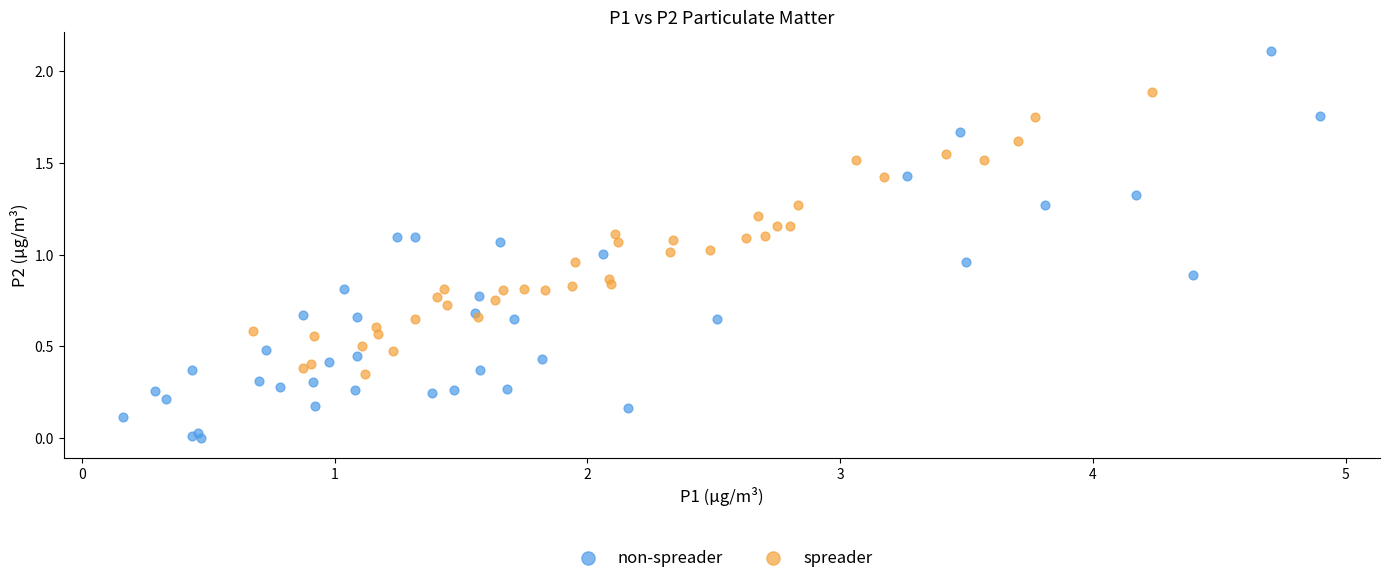

Which series reaches the minimum Y coordinate?

non-spreader